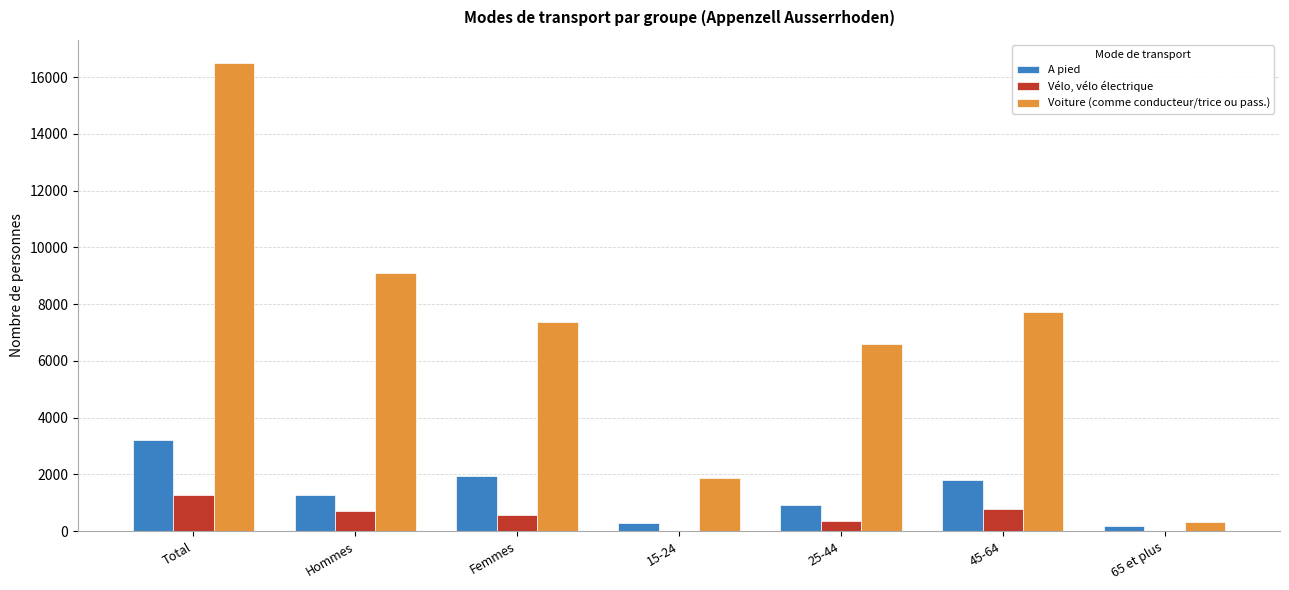

What is the maximum value for A pied?

3200.9